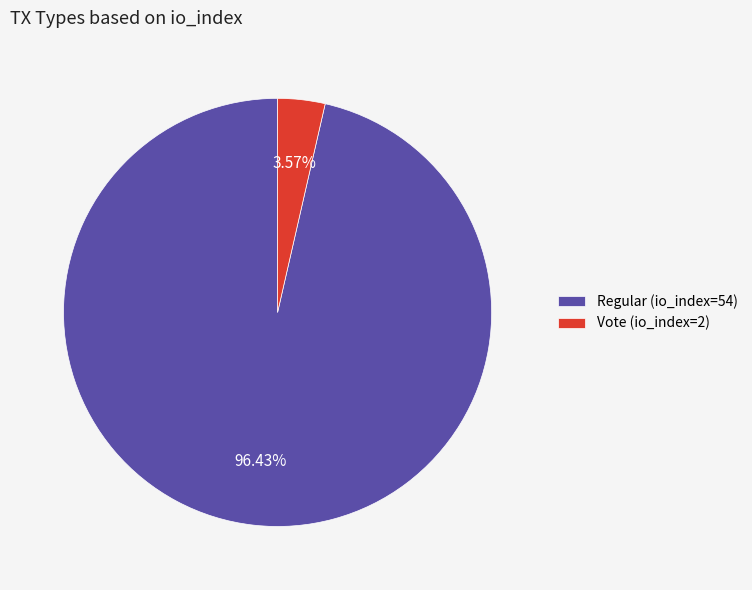

How many segments does this pie chart have?

2